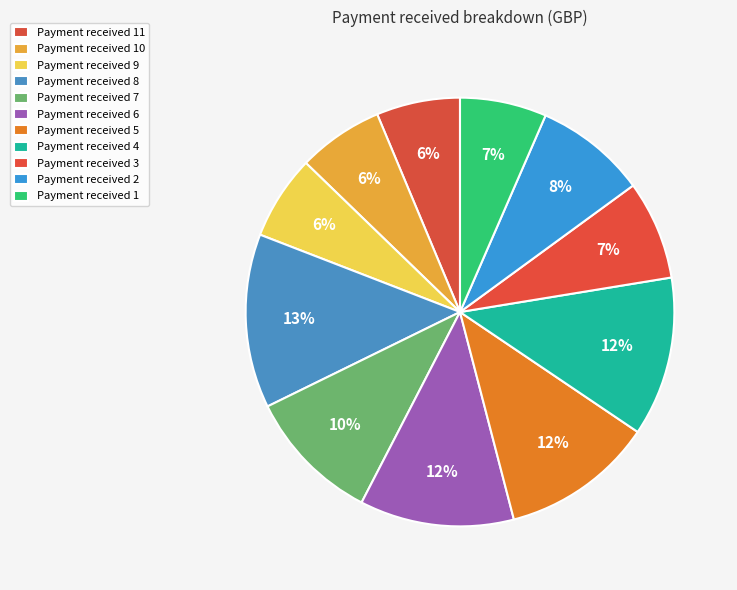

Count the number of slices in the pie.

11